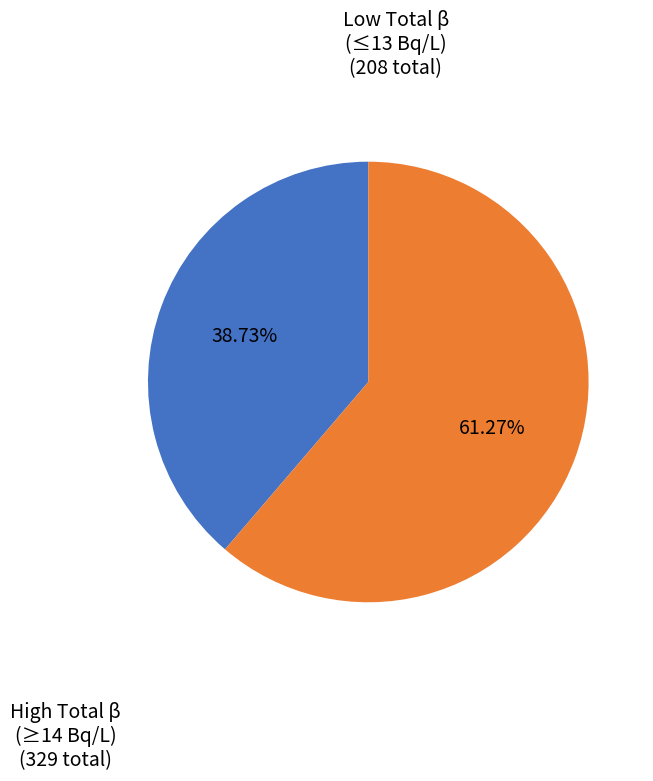

Is there a majority slice in this chart?

Yes